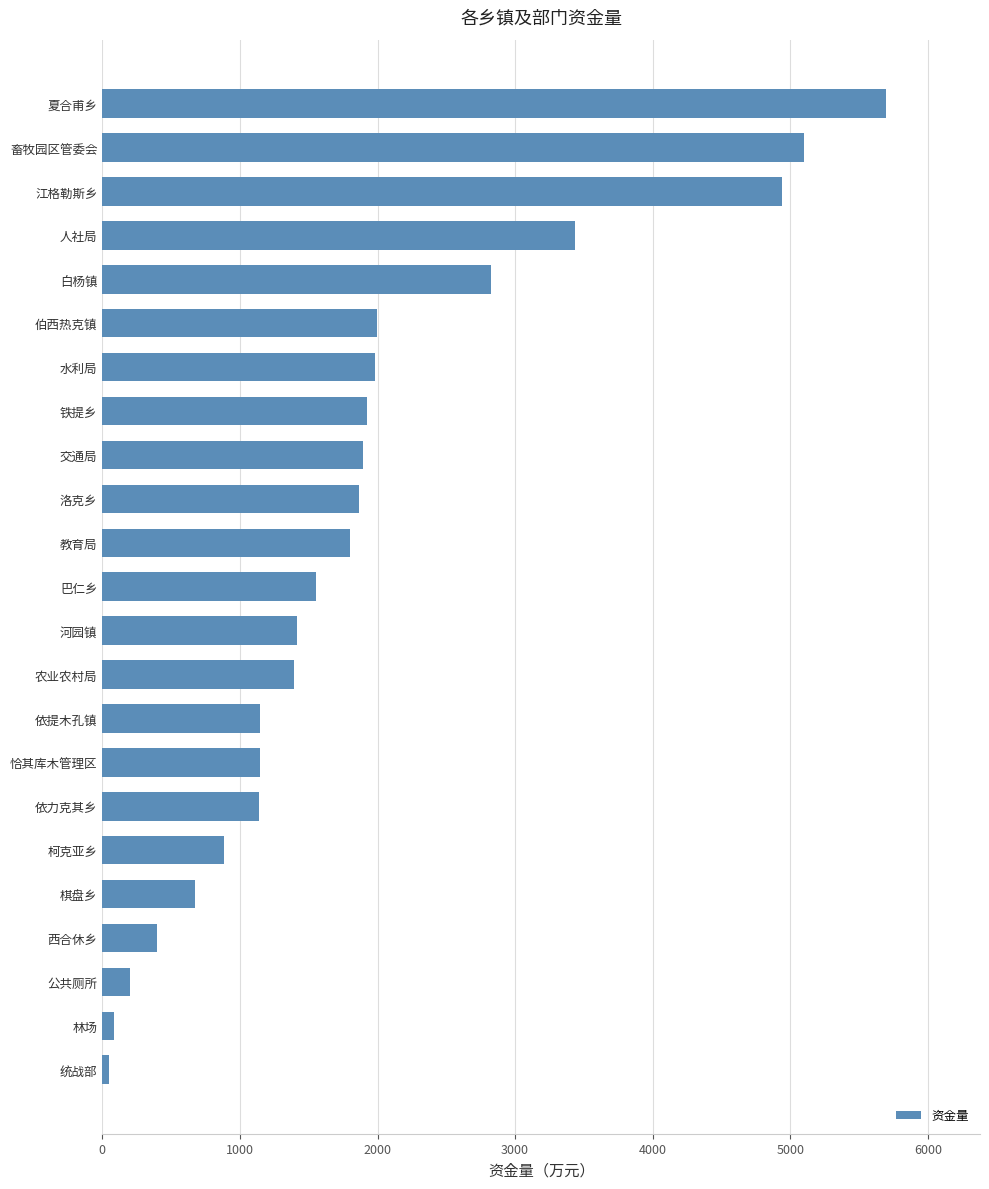

Does the chart contain any negative values?

No